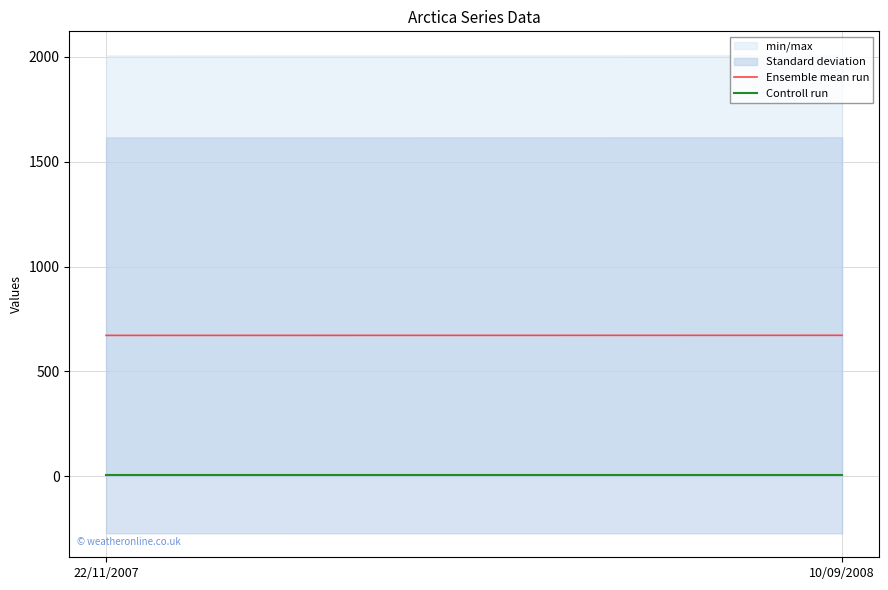

Is it true that Ensemble mean run equals 672.0 at 22/11/2007?

True